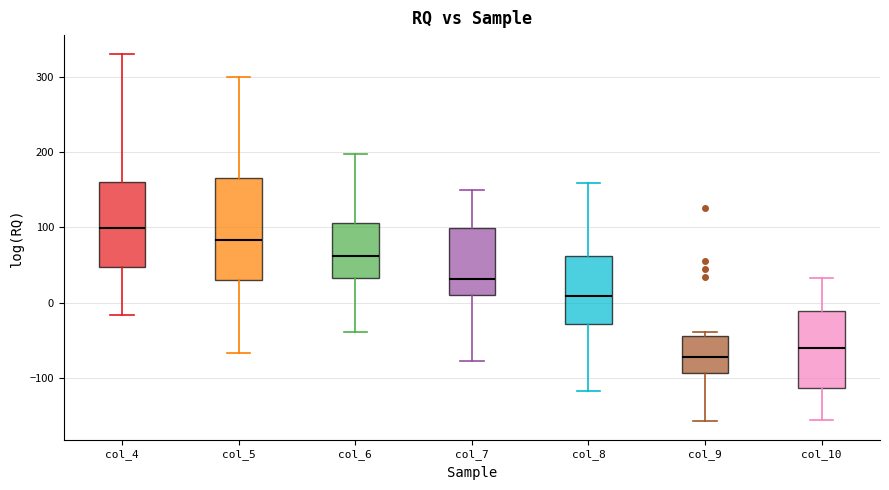

Reading left to right, transcribe this box plot: for each box, give where its median line is, the range the box spans, and where its two whiskers end, as read against the y-axis. The values are not printed on the chart, so give them approximately, as read against the axis.

col_4: median 100, box 50 to 160, whiskers -20 to 330
col_5: median 80, box 30 to 170, whiskers -70 to 300
col_6: median 60, box 30 to 110, whiskers -40 to 200
col_7: median 30, box 10 to 100, whiskers -80 to 150
col_8: median 10, box -30 to 60, whiskers -120 to 160
col_9: median -70, box -90 to -40, whiskers -160 to -40 (just above the box's upper edge)
col_10: median -60, box -110 to -10, whiskers -160 to 30